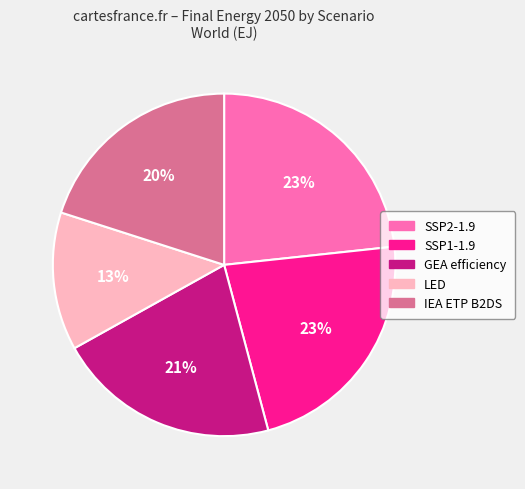

Does any single category account for the majority?

No